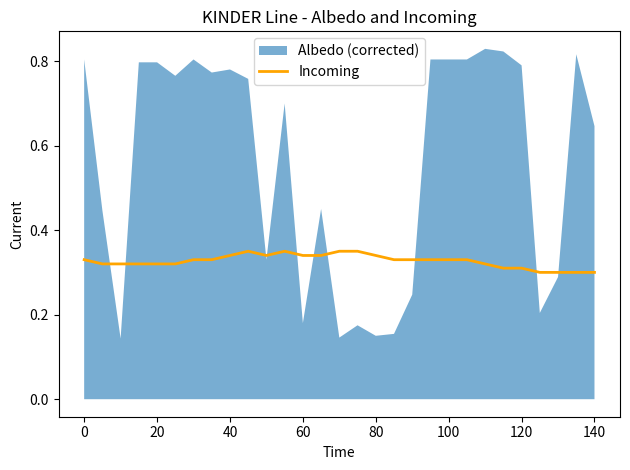

Between 26 and 18, which is larger?

18